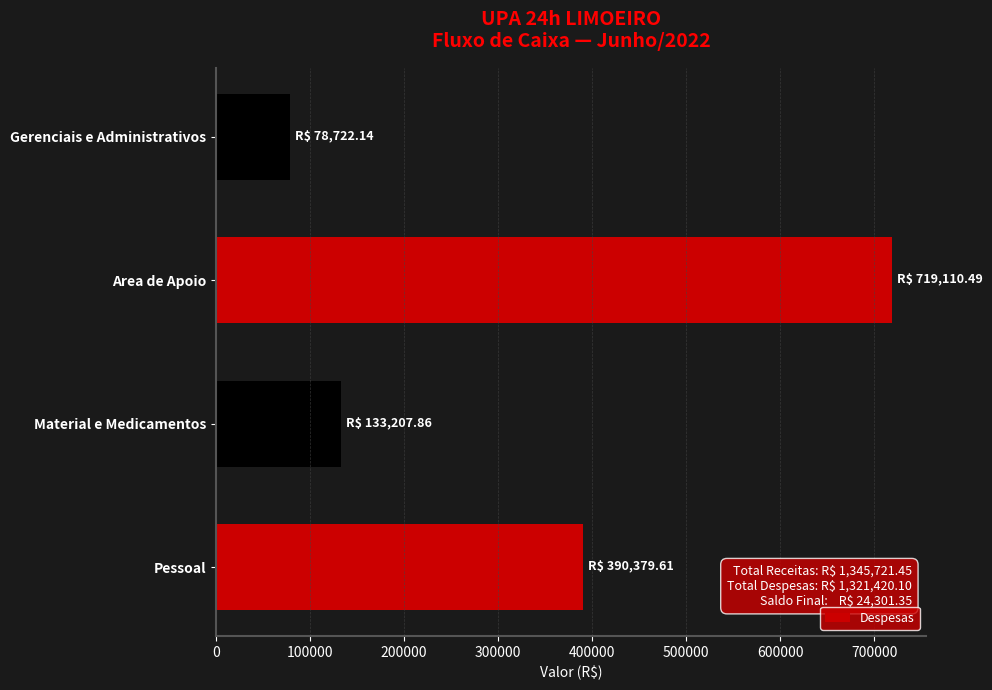

List the labels in order of value, smallest first.

Gerenciais e Administrativos, Material e Medicamentos, Pessoal, Area de Apoio